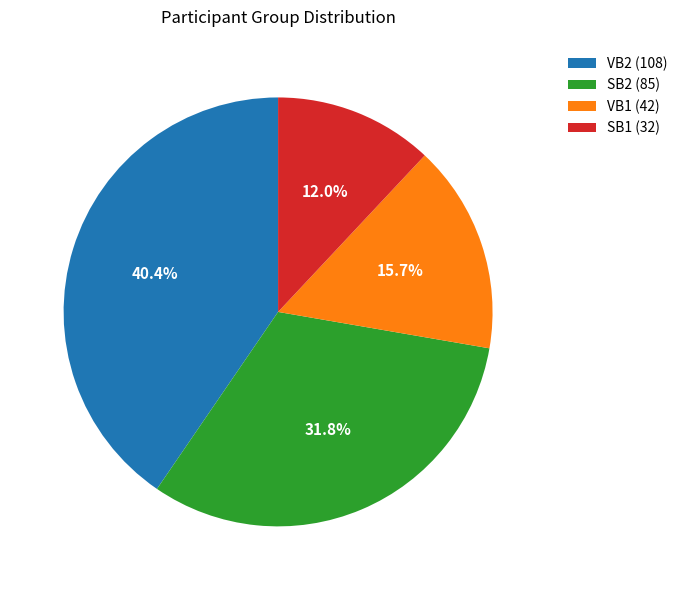

The SB2 slice represents 32% of the pie. True or false?

True